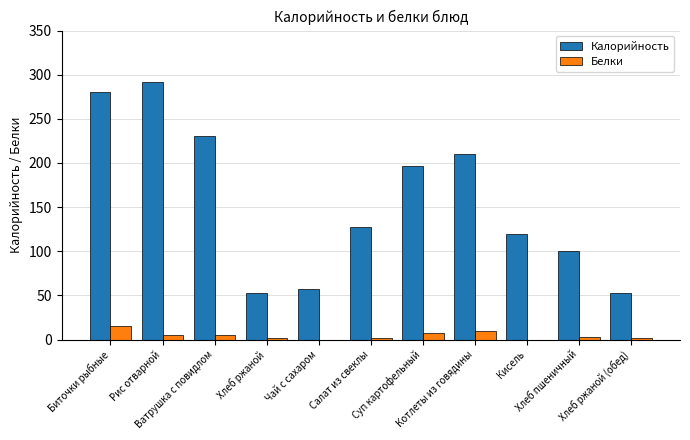

What is the sum of all Белки values?

51